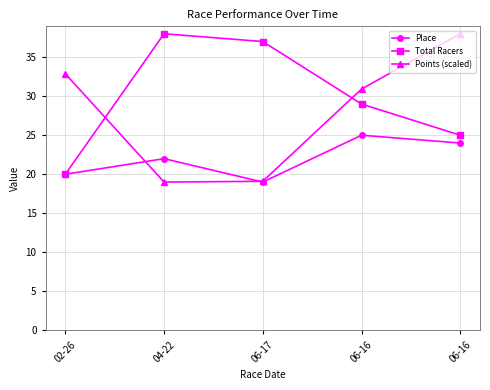

What is the sum of the Place values at 06-17 and 06-16?

44.0